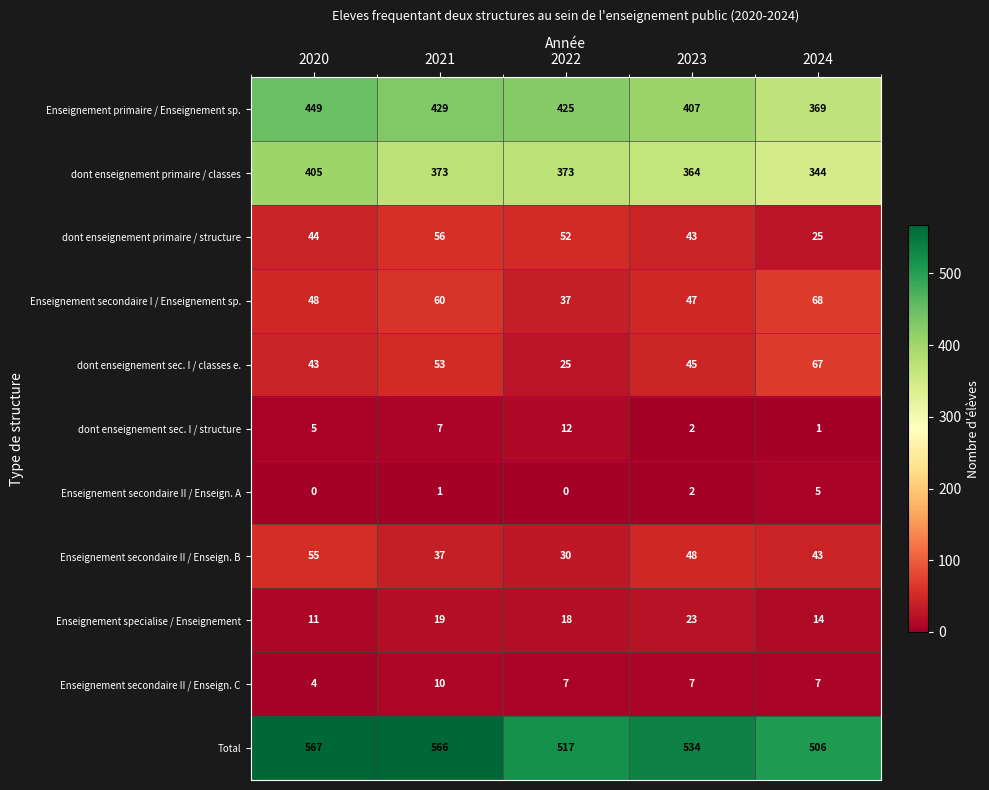

At which category does the chart reach its peak across all series?

2020